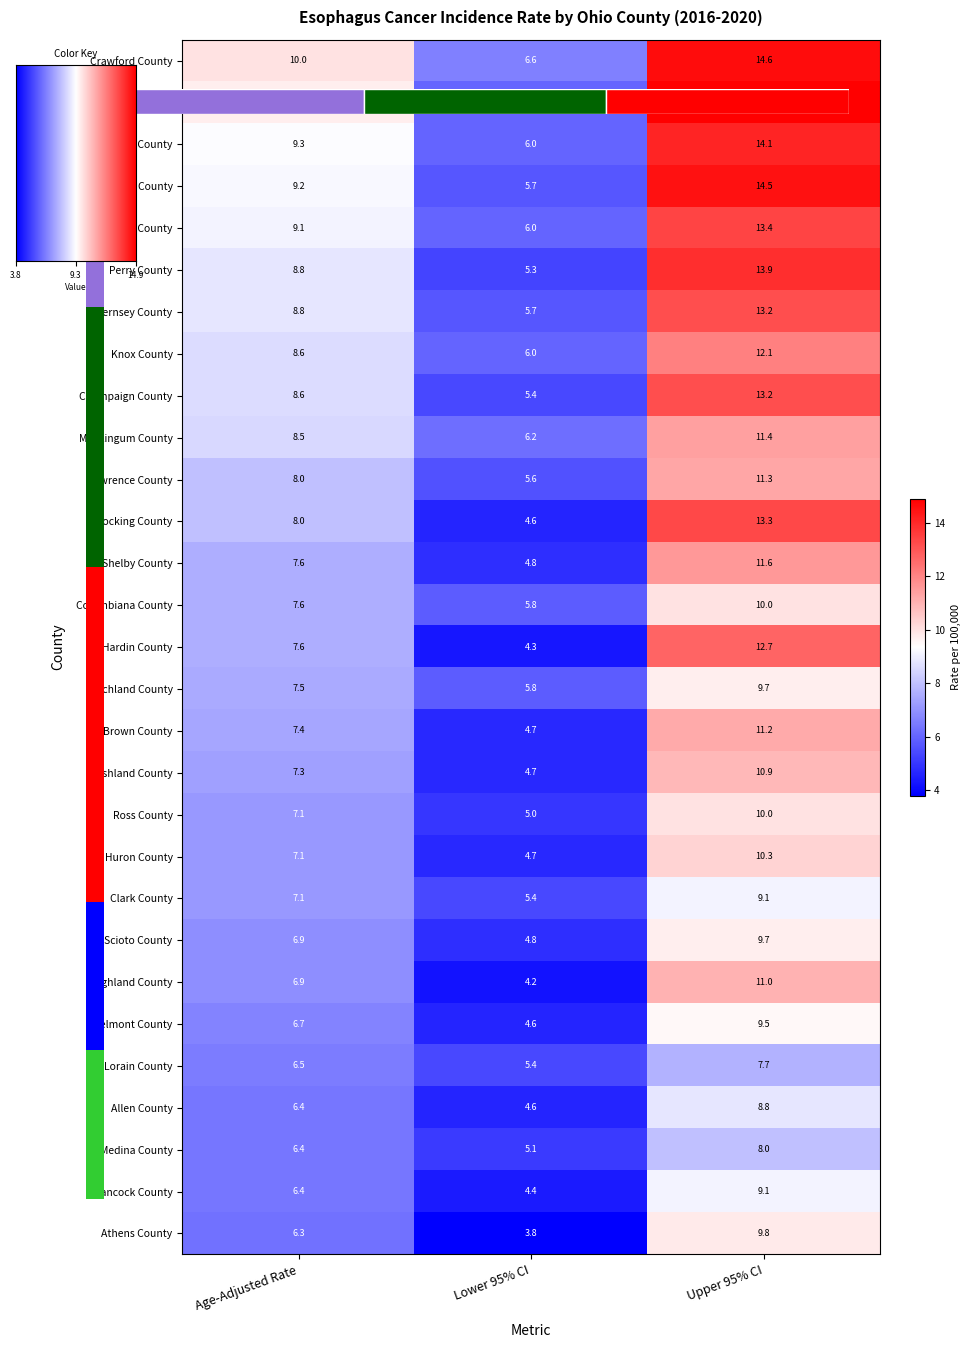

Read the Columbiana County value at Age-Adjusted Rate.

7.6